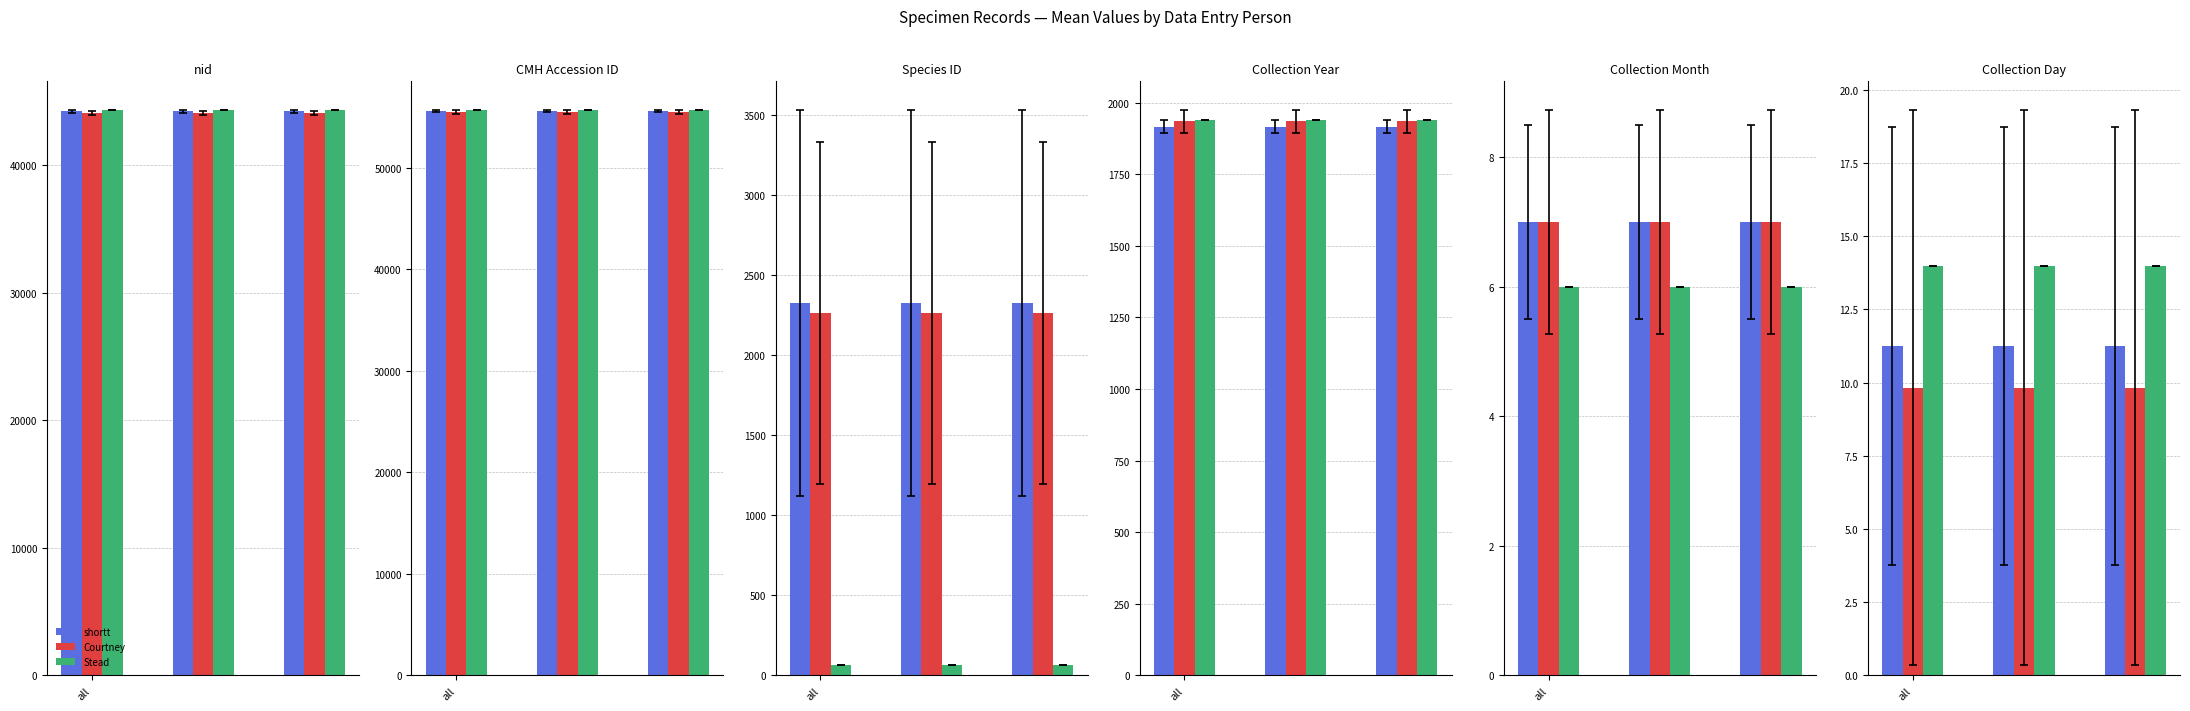

Which series has the widest spread of values?

shortt